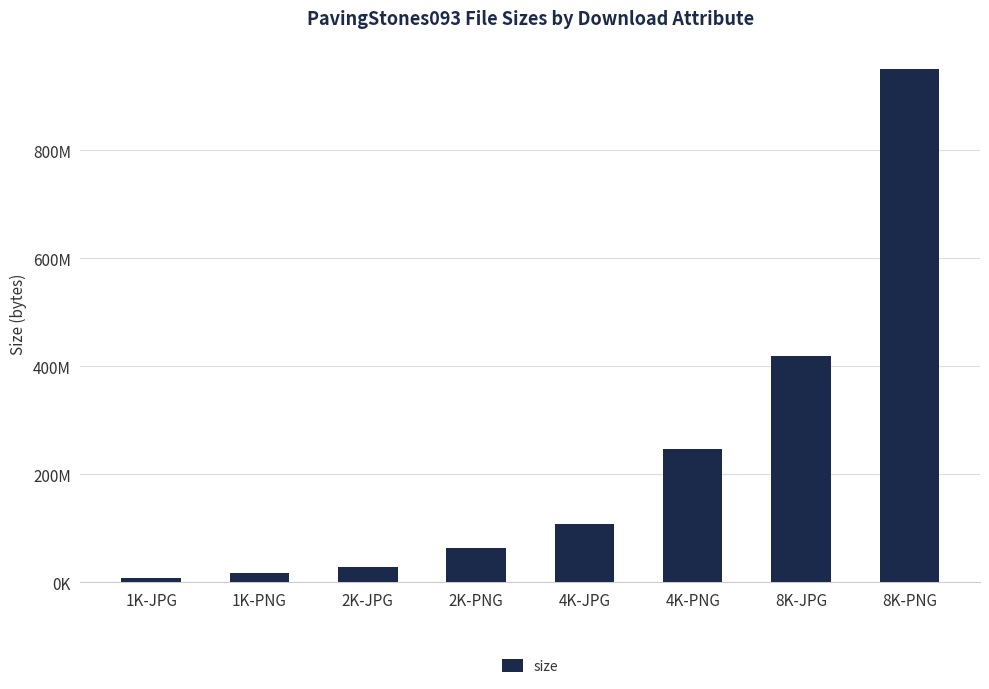

Does the chart contain any negative values?

No